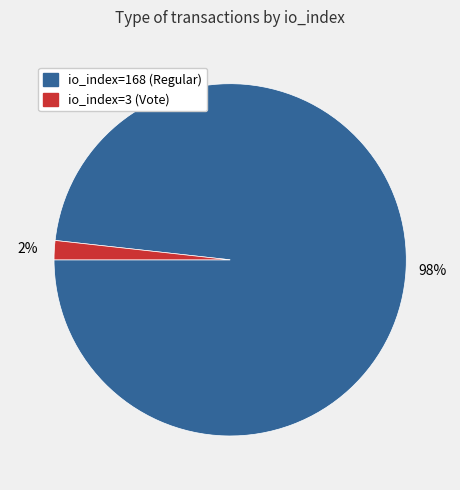

Which slice is the smallest?

io_index=3 (Vote)